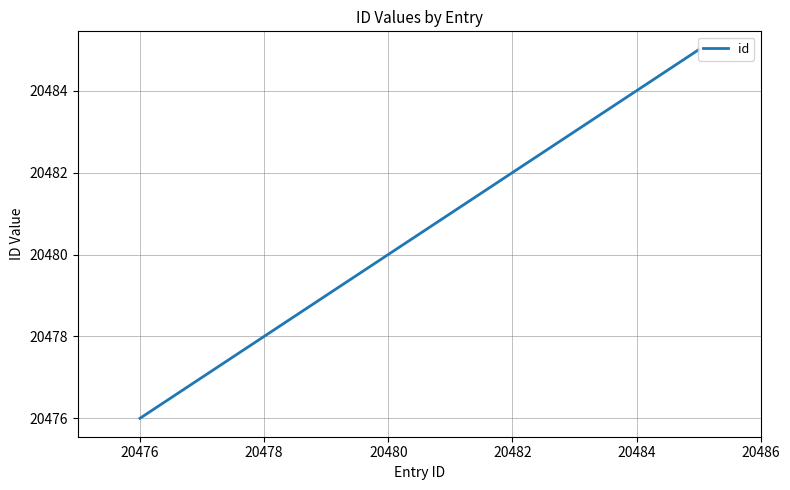

Reading left to right, list all the values displayed in this chart.

20476	20477	20478	20479	20480	20481	20482	20483	20484	20485